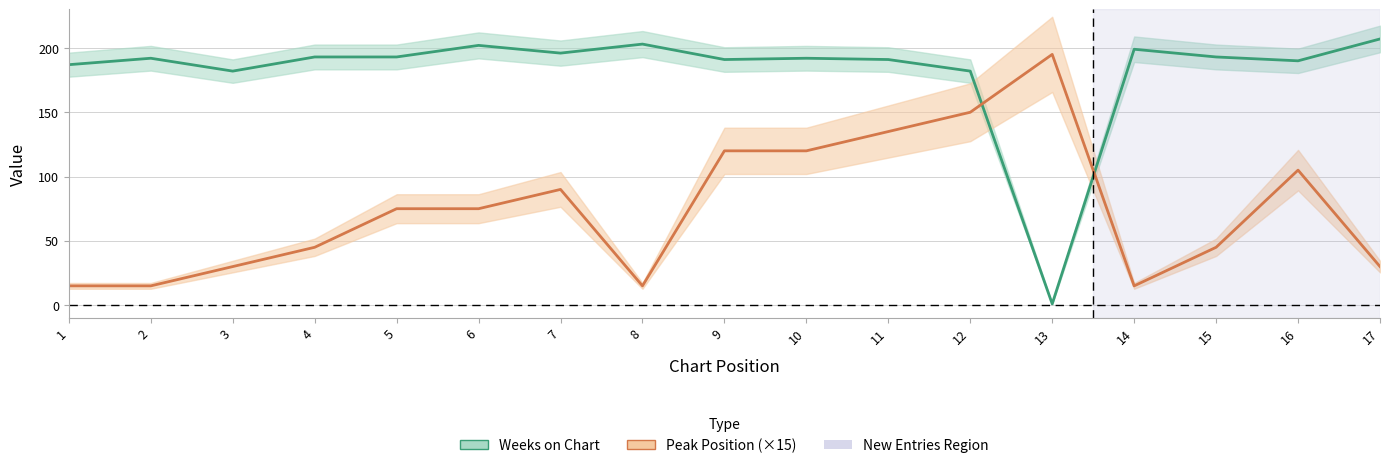

What is the approximate value of Weeks on Chart at 3, to the nearest 50?

200